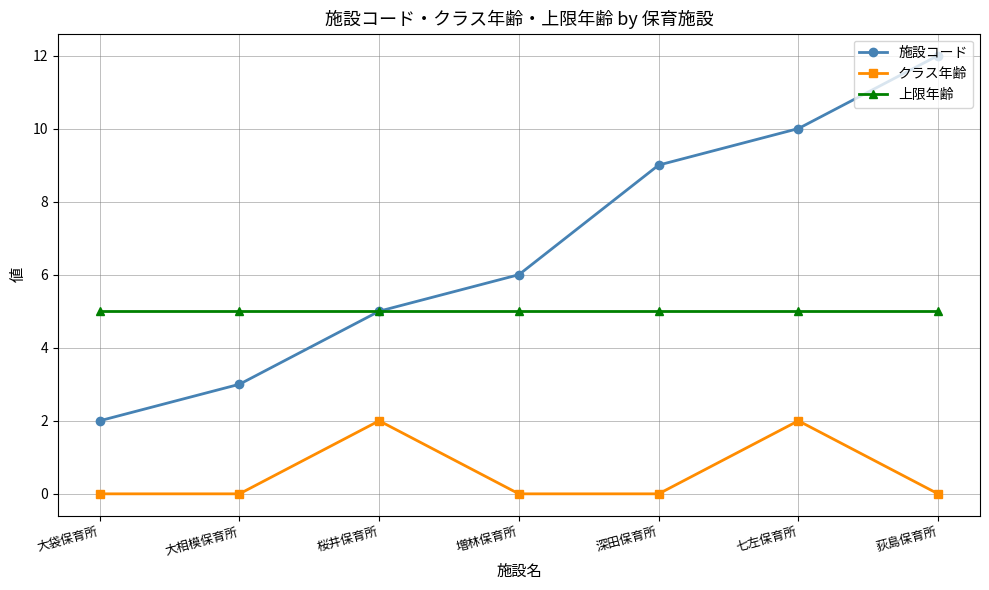

Does the chart have visible grid lines?

Yes